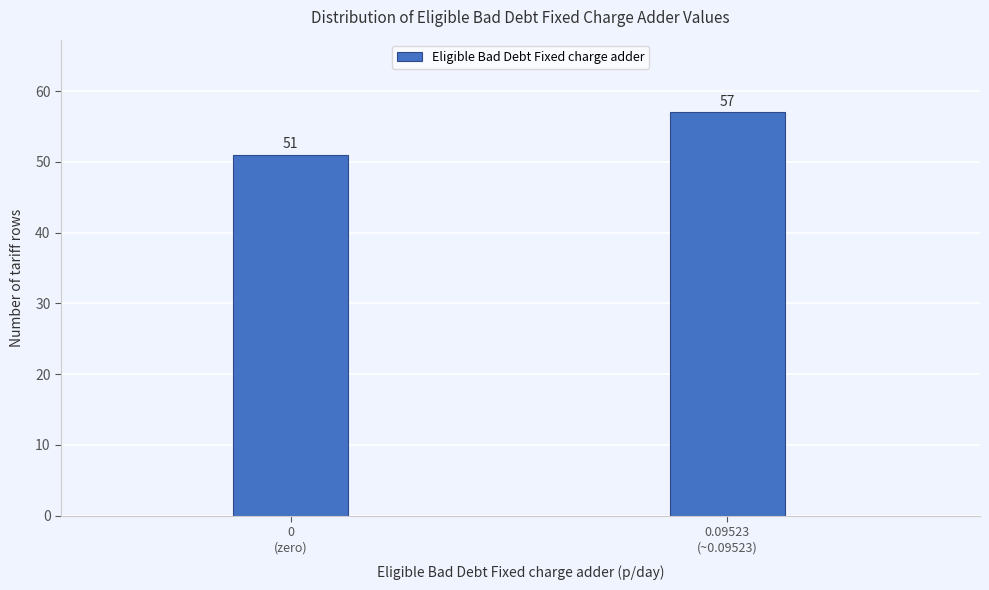

Reading left to right, extract all data points from this chart.

51	57